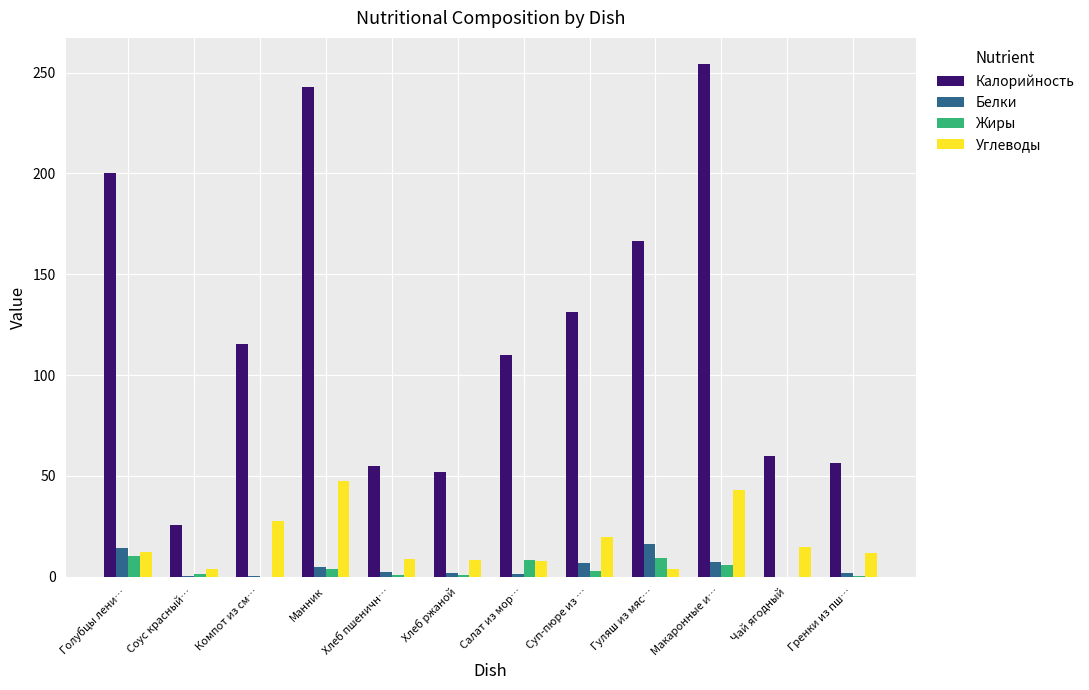

Count the number of data series in this chart.

4